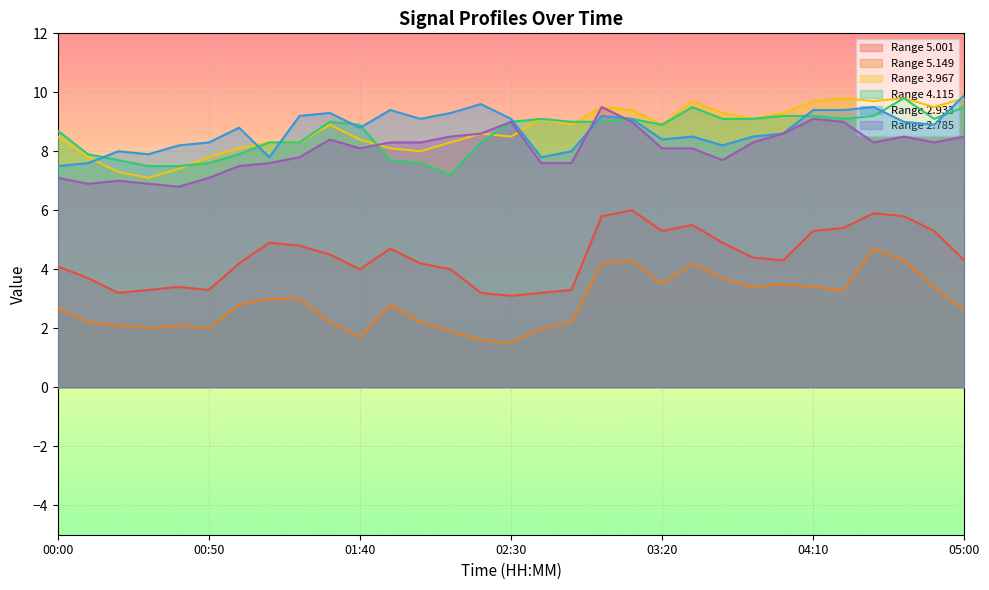

Rank the categories by   4.115 value from highest to lowest.

04:40, 03:30, 05:00, 04:00, 04:10, 04:30, 02:40, 03:10, 03:40, 03:50, 04:20, 04:50, 01:30, 02:30, 02:50, 03:00, 01:40, 03:20, 00:00, 01:10, 01:20, 02:20, 00:10, 01:00, 00:20, 01:50, 00:50, 02:00, 00:30, 00:40, 02:10